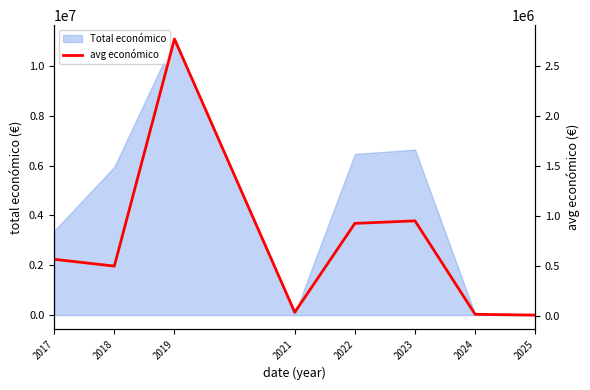

Which category has the highest value across all series?

2019